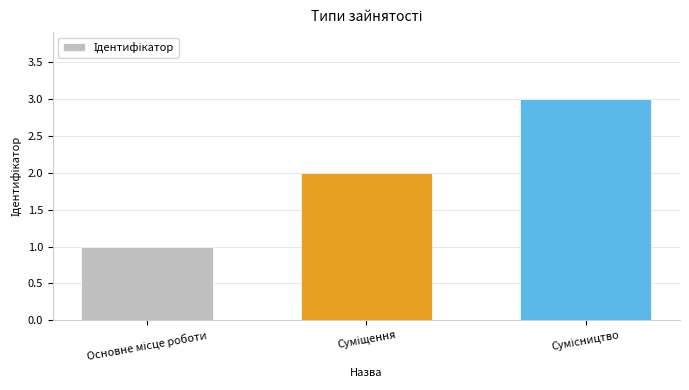

What is the maximum value shown in the chart?

3